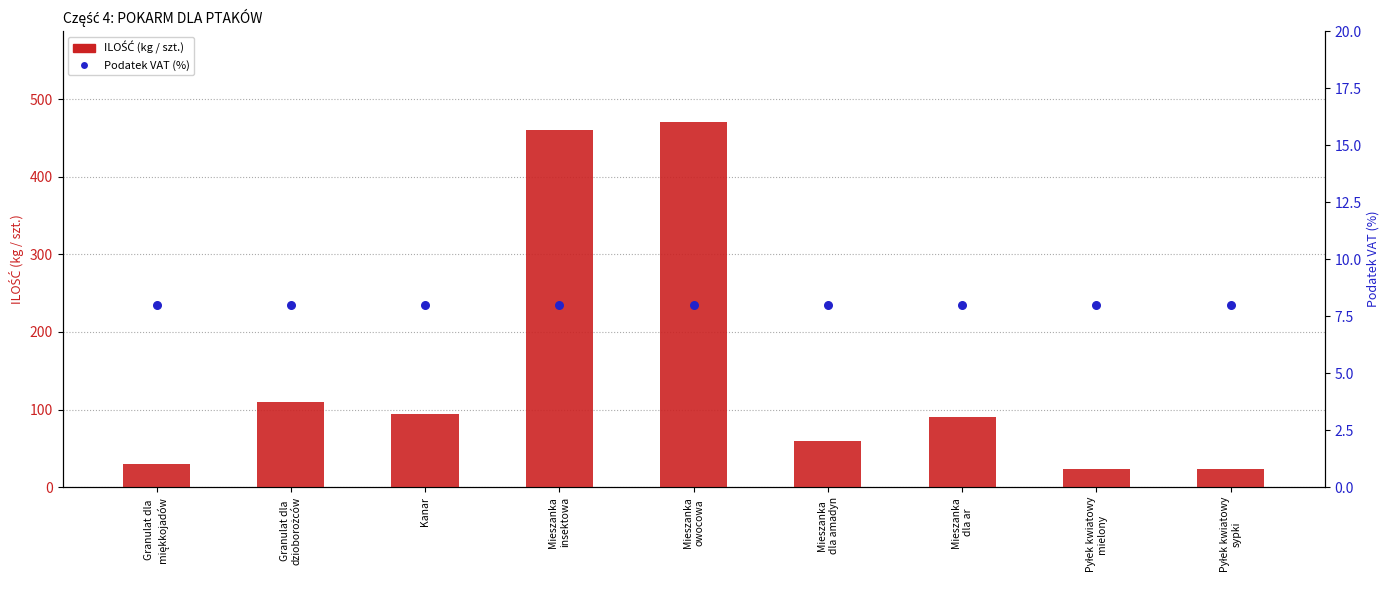

At which category is the sum across all series the highest?

Mieszanka
owocowa